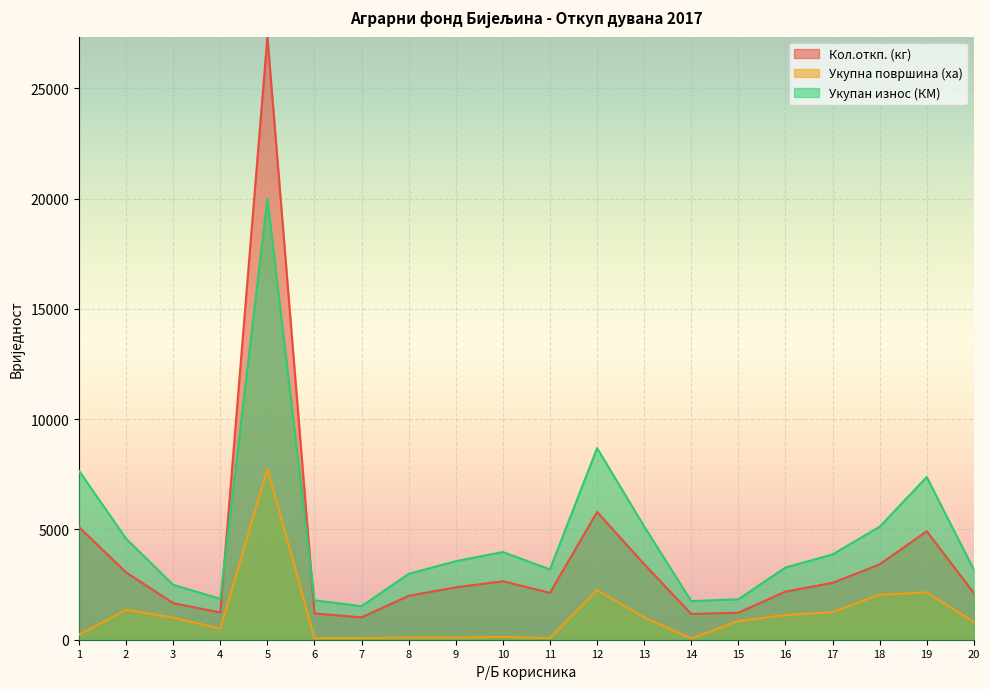

At which label does Укупна површина (ха) first exceed 850?

2